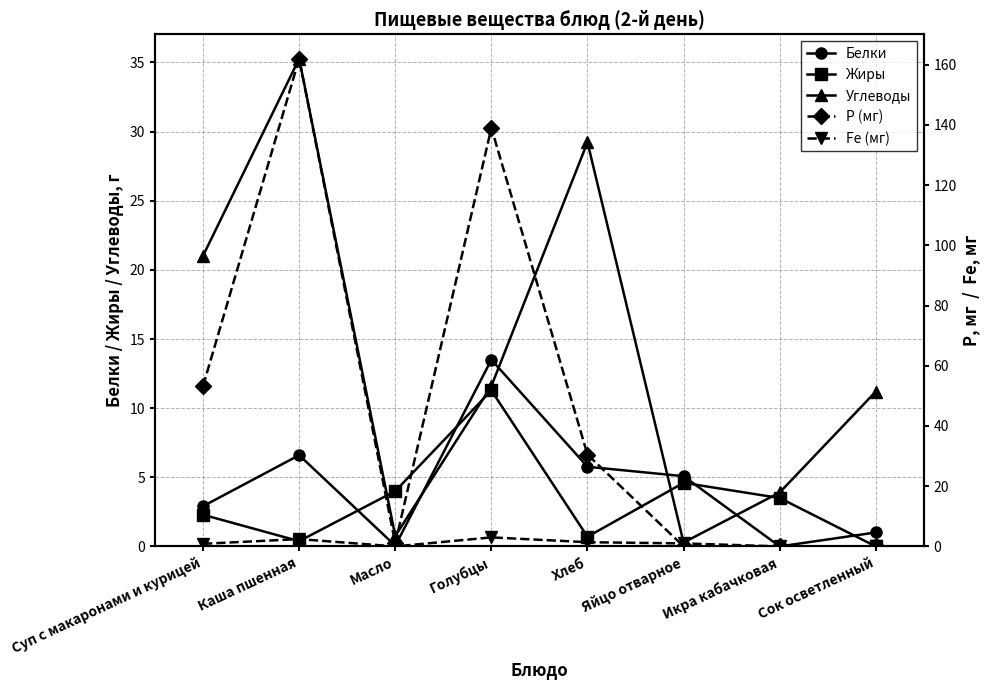

What is the sum of the Р (мг) values at Хлеб and Каша пшенная?

192.5